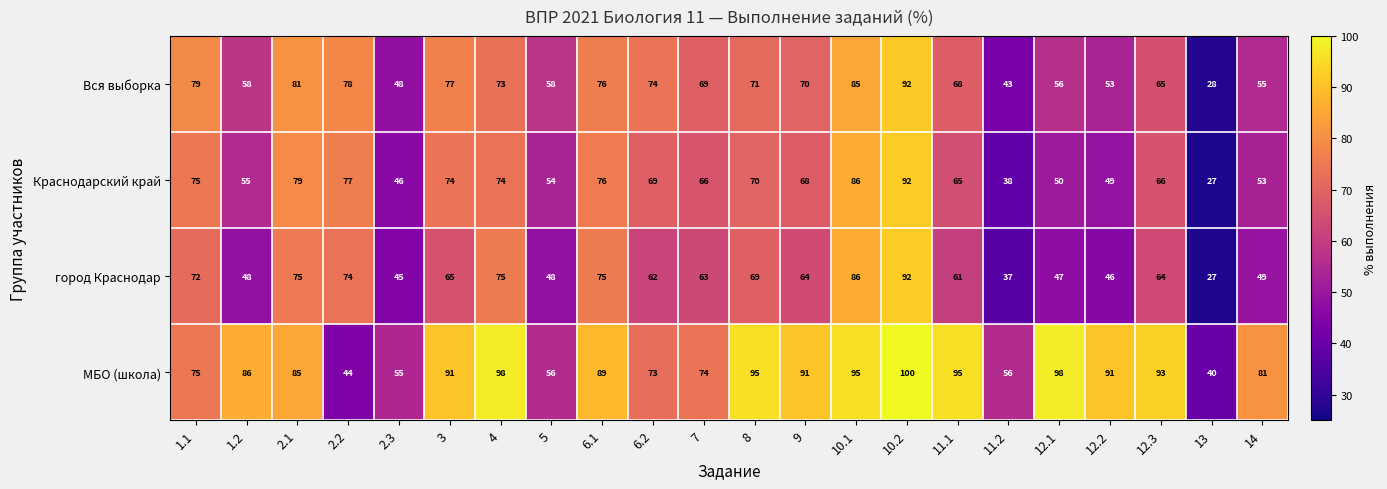

What is the spread (max minus min) of values at 11.1?

34